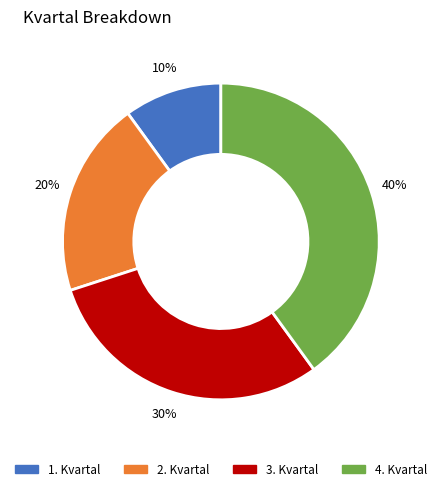

To the nearest percent, what is the difference between the largest and smallest slice percentages?

30%